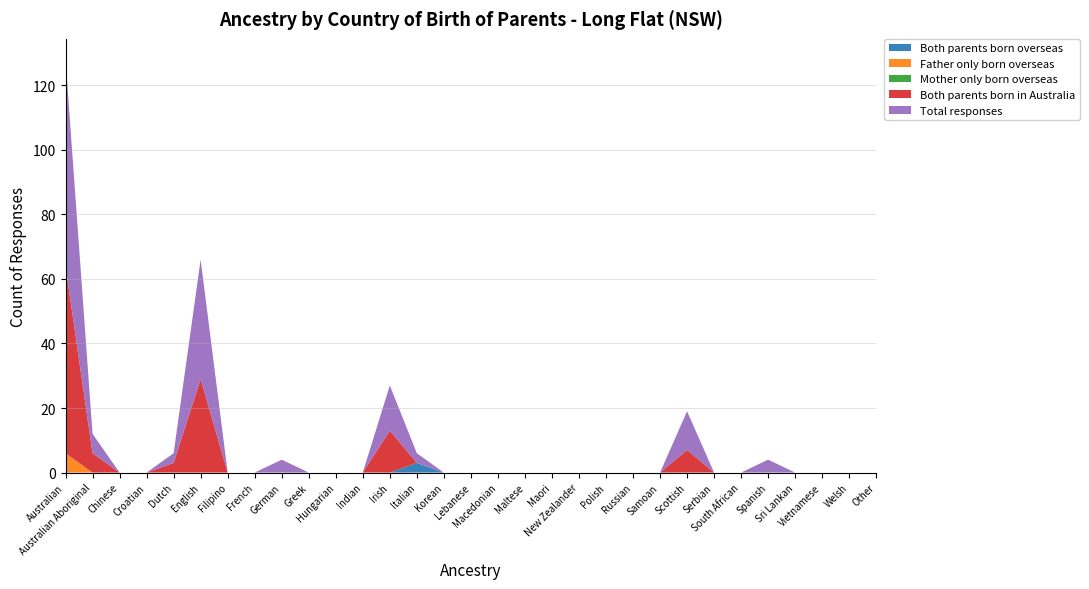

Reading right to left, list all the values displayed in this chart.

Both parents born overseas: Other=0	Welsh=0	Vietnamese=0	Sri Lankan=0	Spanish=0	South African=0	Serbian=0	Scottish=0	Samoan=0	Russian=0	Polish=0	New Zealander=0	Maori=0	Maltese=0	Macedonian=0	Lebanese=0	Korean=0	Italian=3	Irish=0	Indian=0	Hungarian=0	Greek=0	German=0	French=0	Filipino=0	English=0	Dutch=0	Croatian=0	Chinese=0	Australian Aboriginal=0	Australian=0
Father only born overseas: Other=0	Welsh=0	Vietnamese=0	Sri Lankan=0	Spanish=0	South African=0	Serbian=0	Scottish=0	Samoan=0	Russian=0	Polish=0	New Zealander=0	Maori=0	Maltese=0	Macedonian=0	Lebanese=0	Korean=0	Italian=0	Irish=0	Indian=0	Hungarian=0	Greek=0	German=0	French=0	Filipino=0	English=0	Dutch=0	Croatian=0	Chinese=0	Australian Aboriginal=0	Australian=6
Mother only born overseas: Other=0	Welsh=0	Vietnamese=0	Sri Lankan=0	Spanish=0	South African=0	Serbian=0	Scottish=0	Samoan=0	Russian=0	Polish=0	New Zealander=0	Maori=0	Maltese=0	Macedonian=0	Lebanese=0	Korean=0	Italian=0	Irish=0	Indian=0	Hungarian=0	Greek=0	German=0	French=0	Filipino=0	English=0	Dutch=0	Croatian=0	Chinese=0	Australian Aboriginal=0	Australian=0
Both parents born in Australia: Other=0	Welsh=0	Vietnamese=0	Sri Lankan=0	Spanish=0	South African=0	Serbian=0	Scottish=7	Samoan=0	Russian=0	Polish=0	New Zealander=0	Maori=0	Maltese=0	Macedonian=0	Lebanese=0	Korean=0	Italian=0	Irish=13	Indian=0	Hungarian=0	Greek=0	German=0	French=0	Filipino=0	English=29	Dutch=3	Croatian=0	Chinese=0	Australian Aboriginal=6	Australian=58
Total responses: Other=0	Welsh=0	Vietnamese=0	Sri Lankan=0	Spanish=4	South African=0	Serbian=0	Scottish=12	Samoan=0	Russian=0	Polish=0	New Zealander=0	Maori=0	Maltese=0	Macedonian=0	Lebanese=0	Korean=0	Italian=3	Irish=14	Indian=0	Hungarian=0	Greek=0	German=4	French=0	Filipino=0	English=37	Dutch=3	Croatian=0	Chinese=0	Australian Aboriginal=6	Australian=64